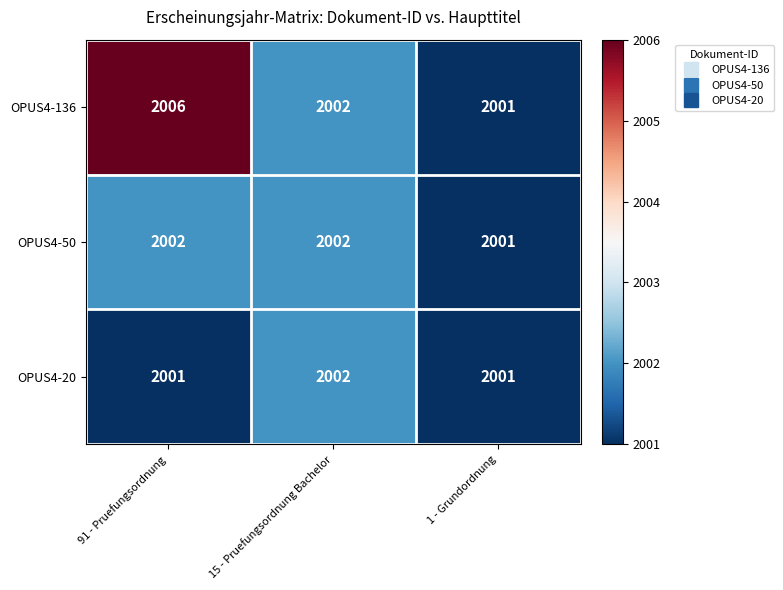

Where is OPUS4-136 nearest to the value 2003?

15 - Pruefungsordnung Bachelor